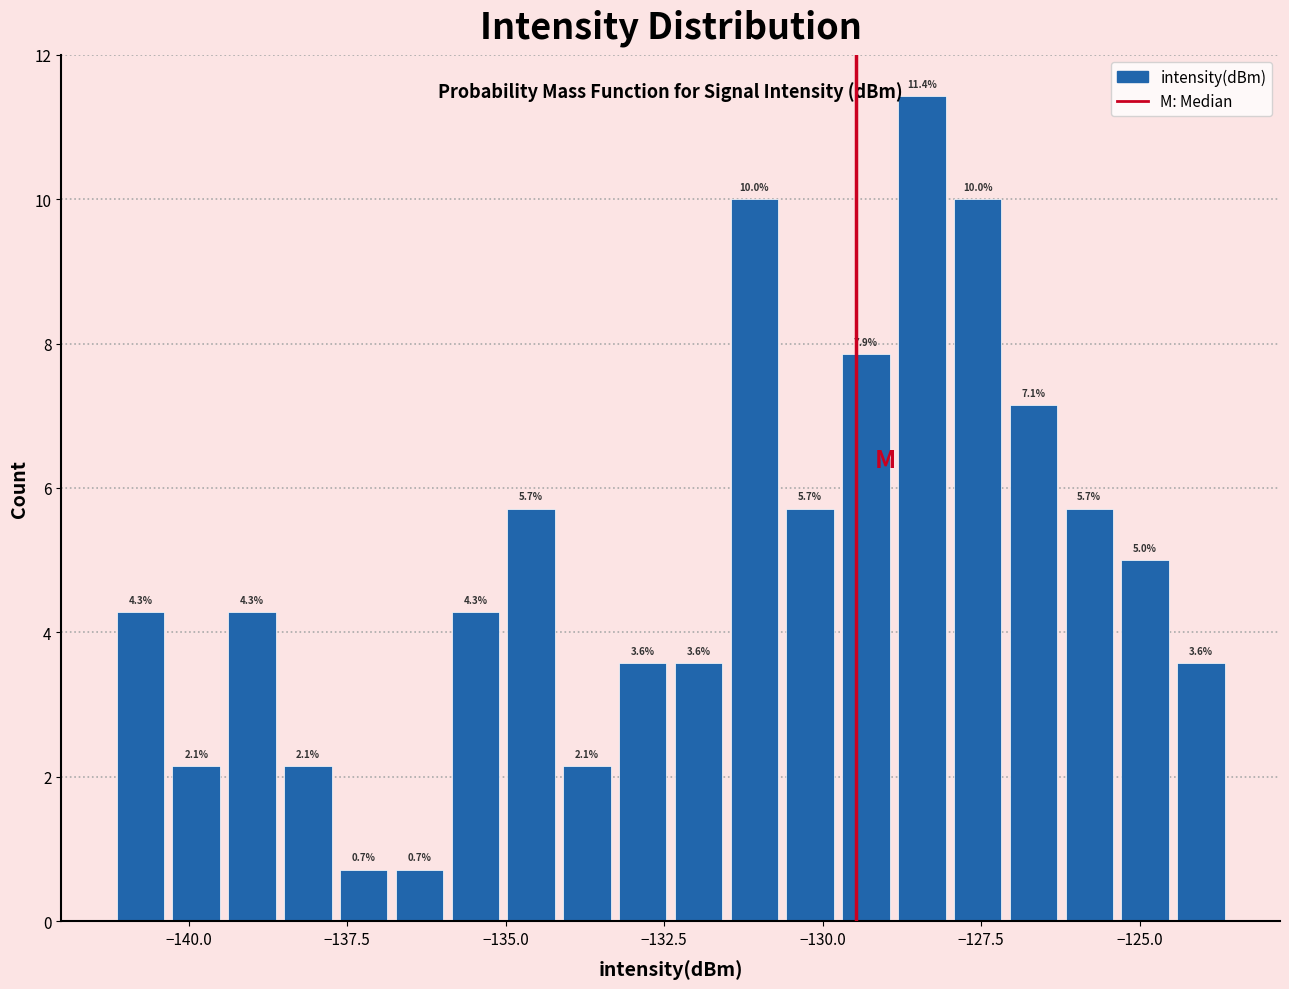

Read against the x-axis, roughly where is the centre of the tallest bar?

-128.5